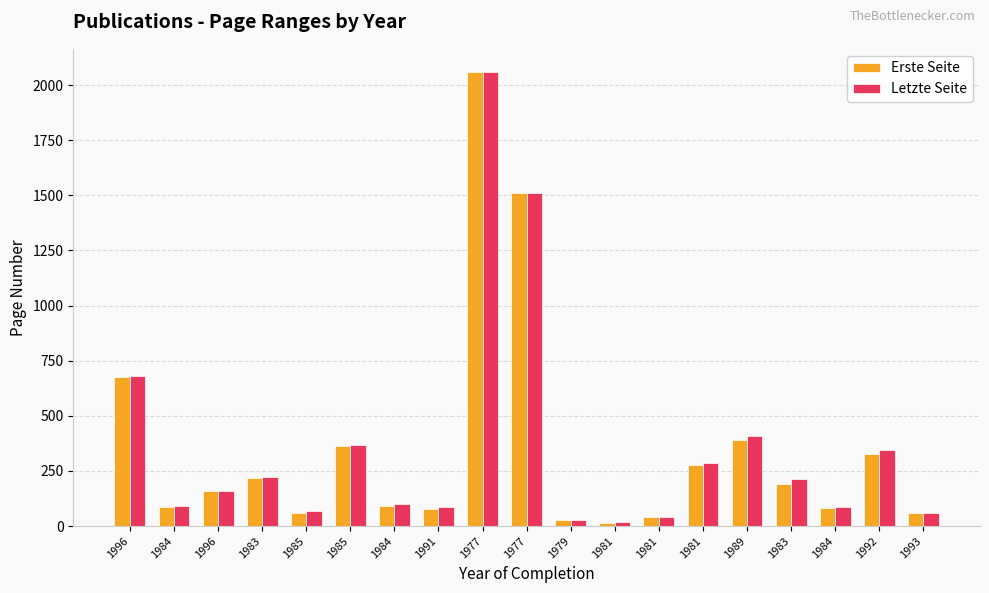

The value of Erste Seite at 1981 is 279. True or false?

True